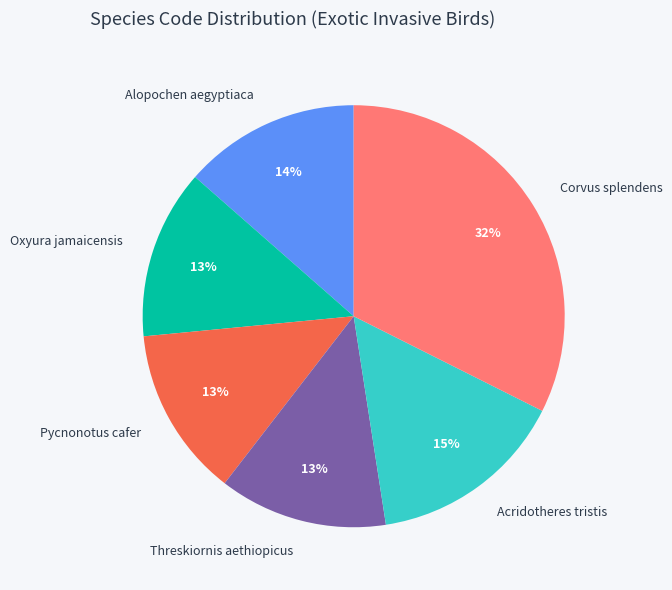

Which has a higher value, Corvus splendens or Acridotheres tristis?

Corvus splendens